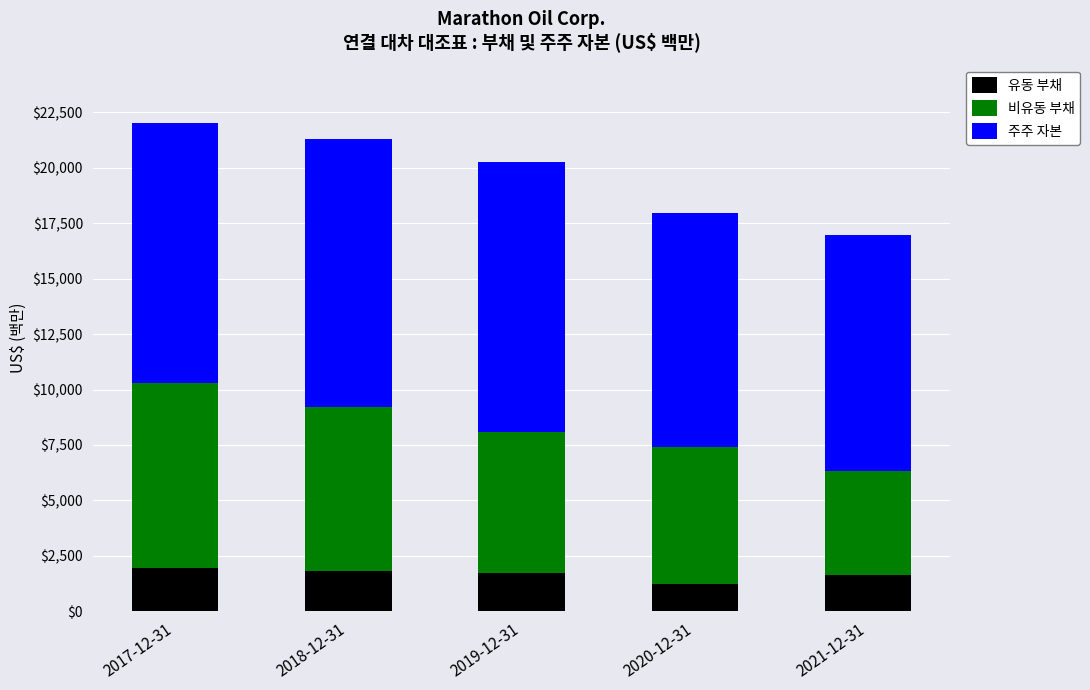

What is the highest value of the 유동 부채 series?

1968